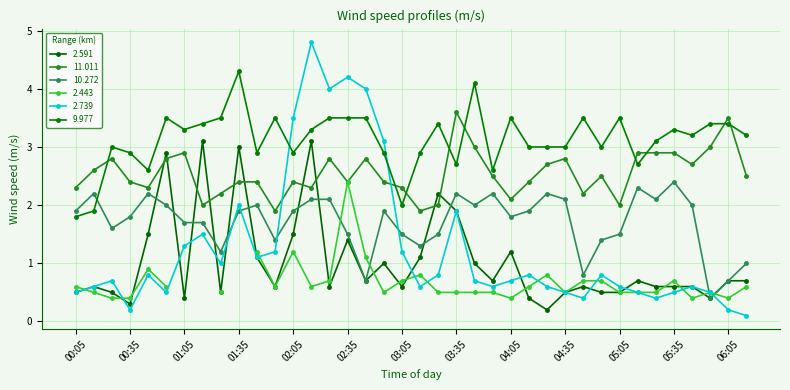

Is this an area chart (filled region under the line)?

No